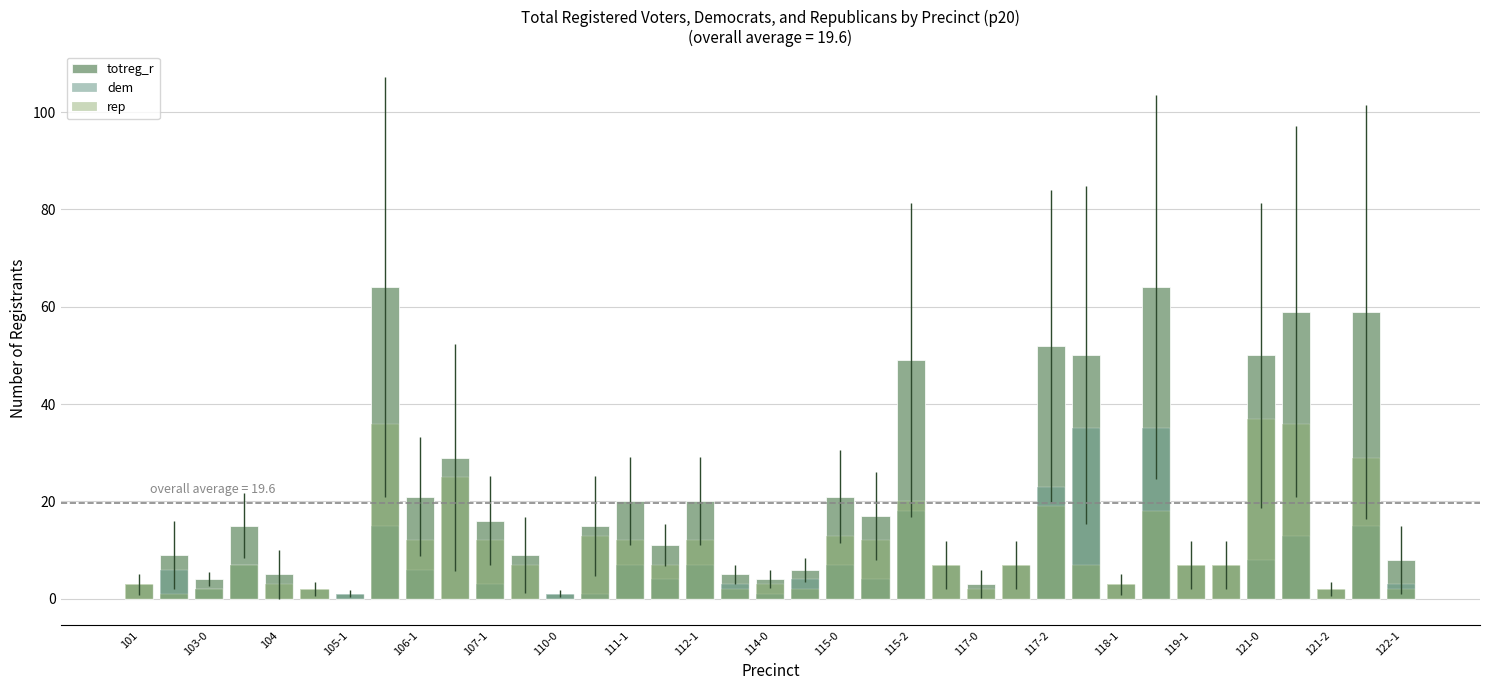

How many values in the dem series exceed 3?

17